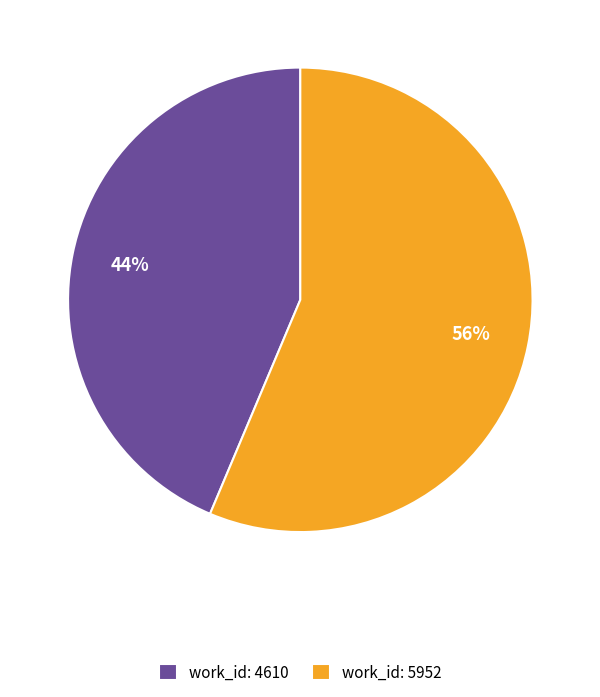

Combined, do work_id: 4610 and work_id: 5952 account for over 50%?

Yes